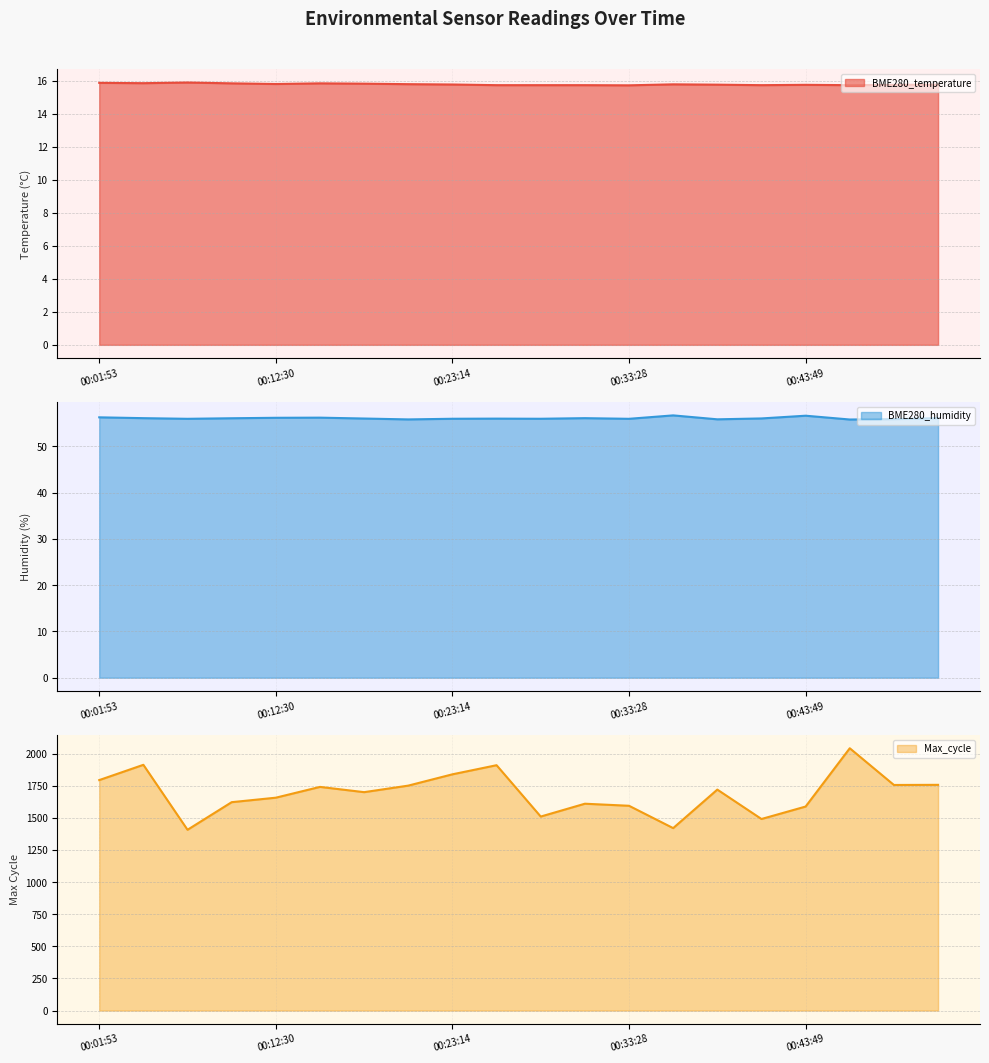

Is it true that BME280_humidity equals 74.8 at 2021/01/04 00:46:19?

False